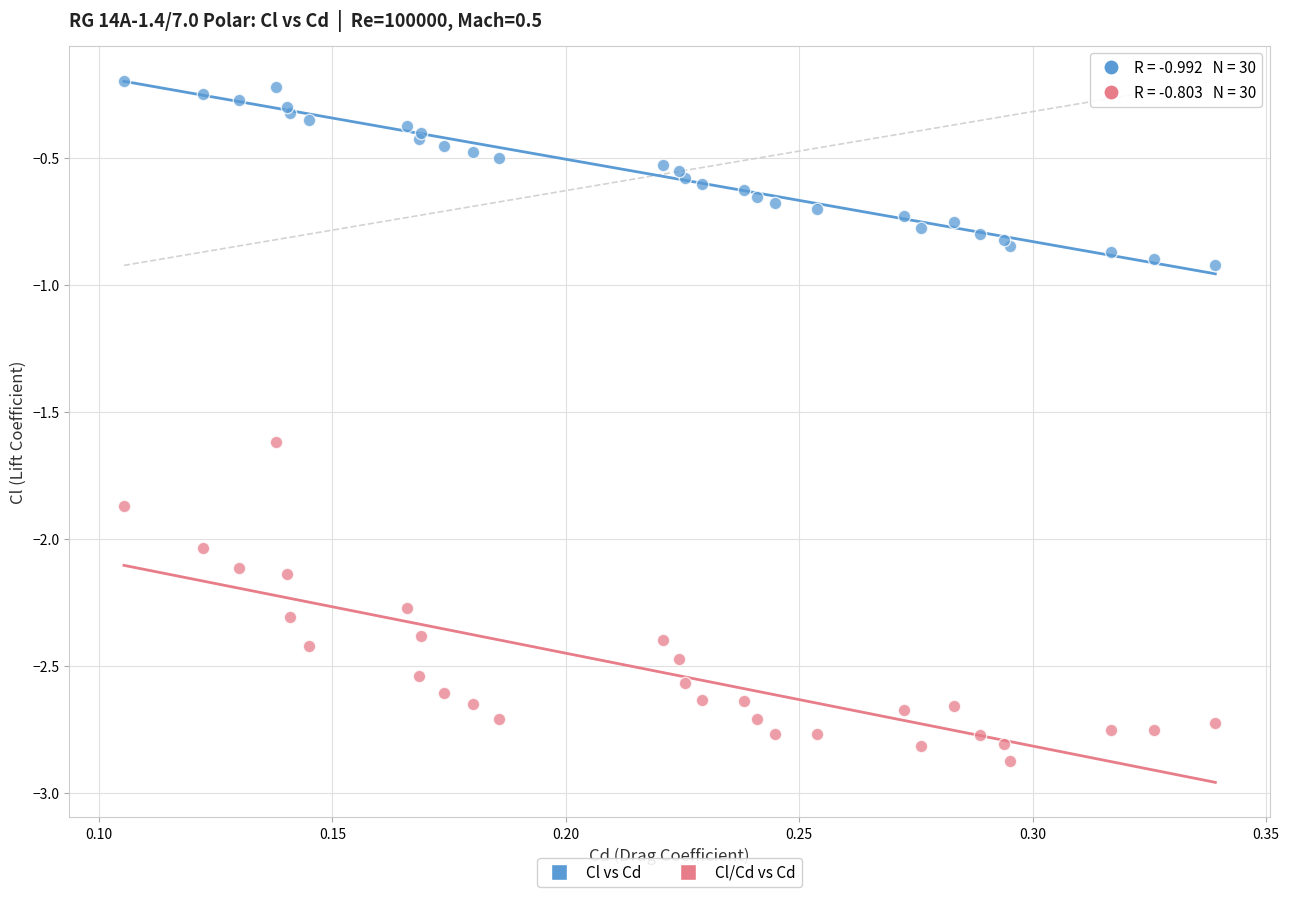

Which series contains the highest Y value?

Cl vs Cd